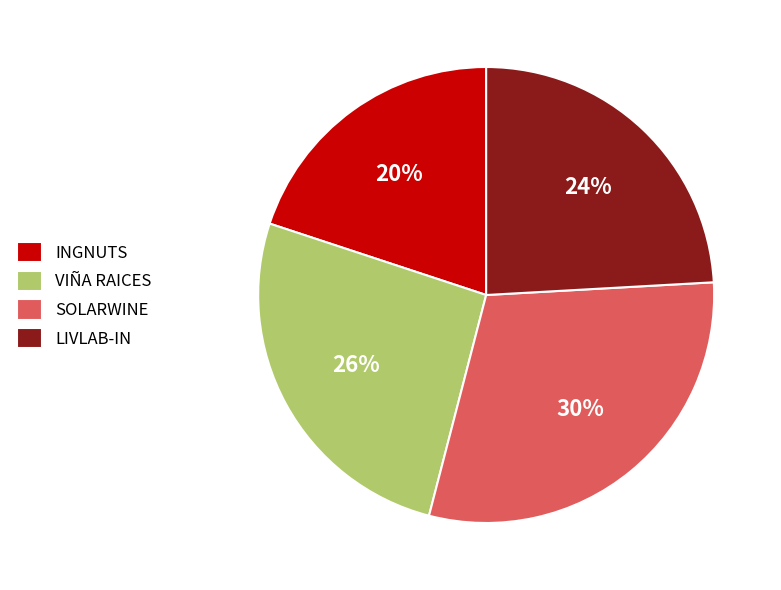

To the nearest percent, what is the average slice percentage?

25%